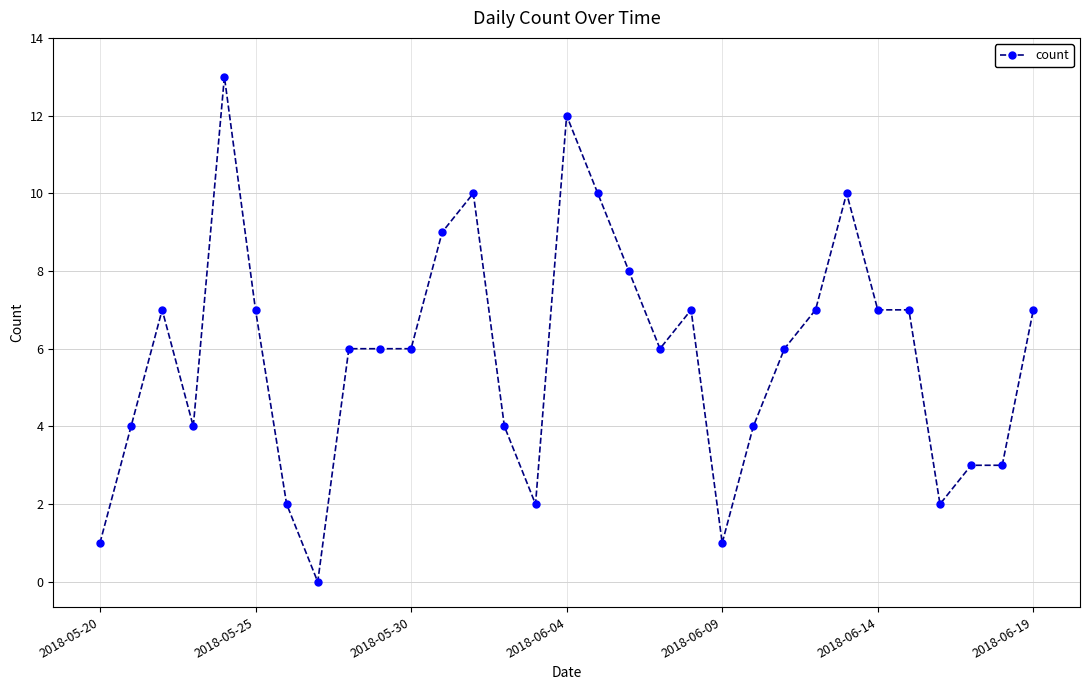

True or false: there are more than 2 points higher than both neighbors.

True